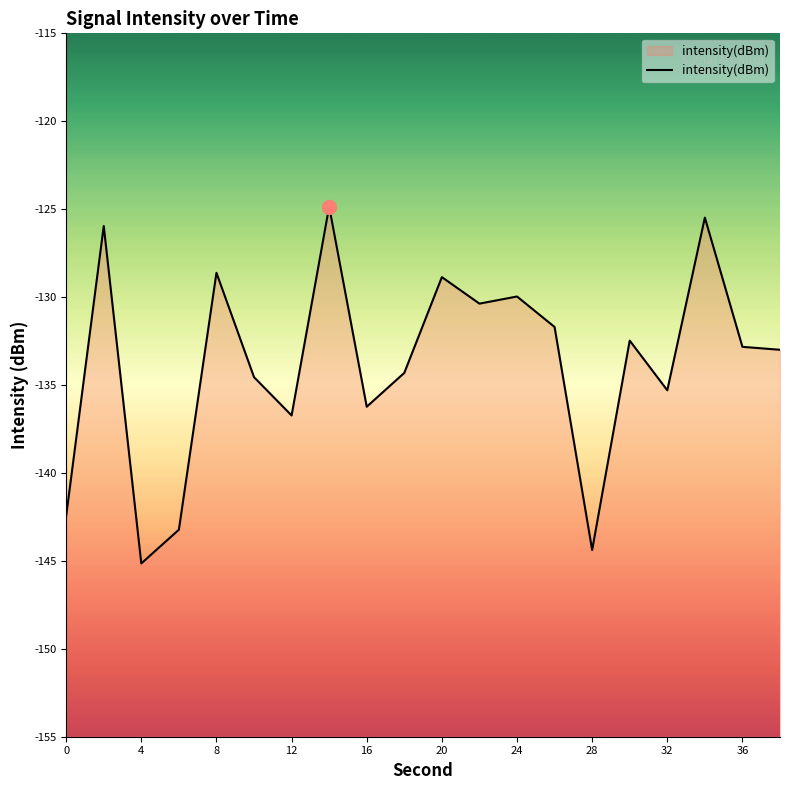

How many values are below -132?

12